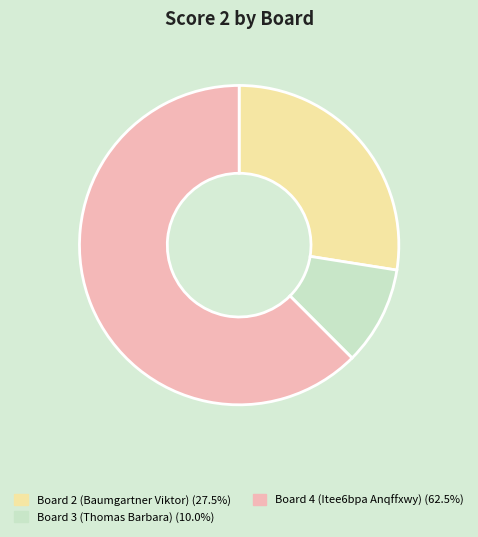

Is there a majority slice in this chart?

Yes